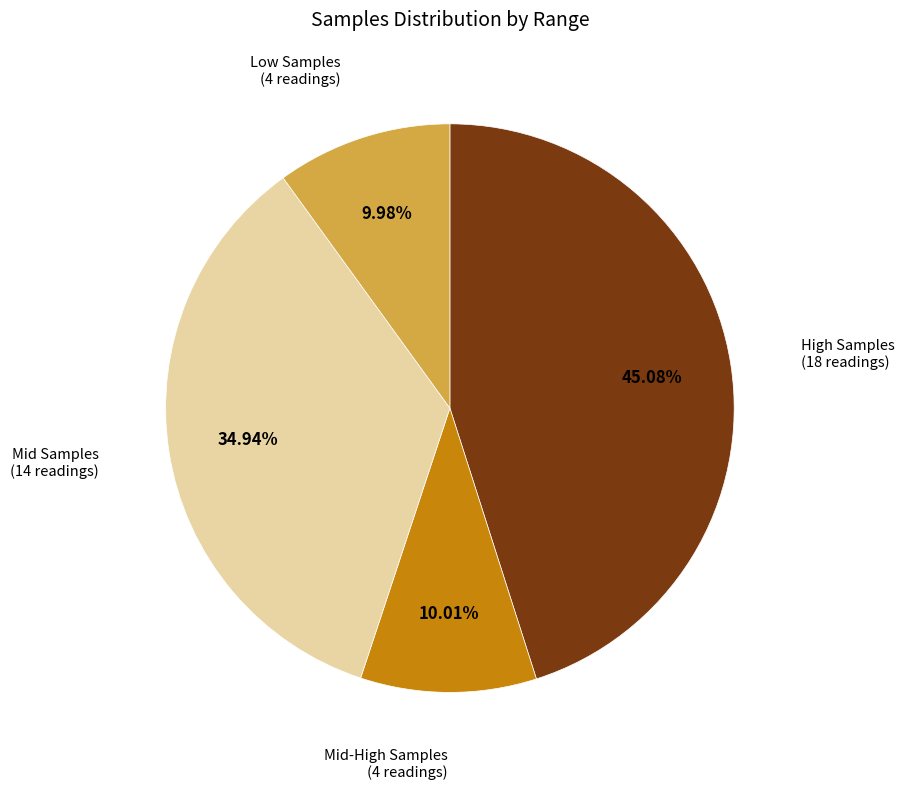

Is there any slice that represents more than half of the pie?

No